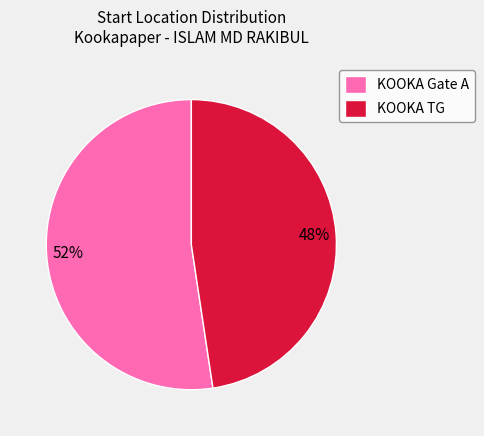

Combined, do KOOKA Gate A and KOOKA TG account for over 50%?

Yes